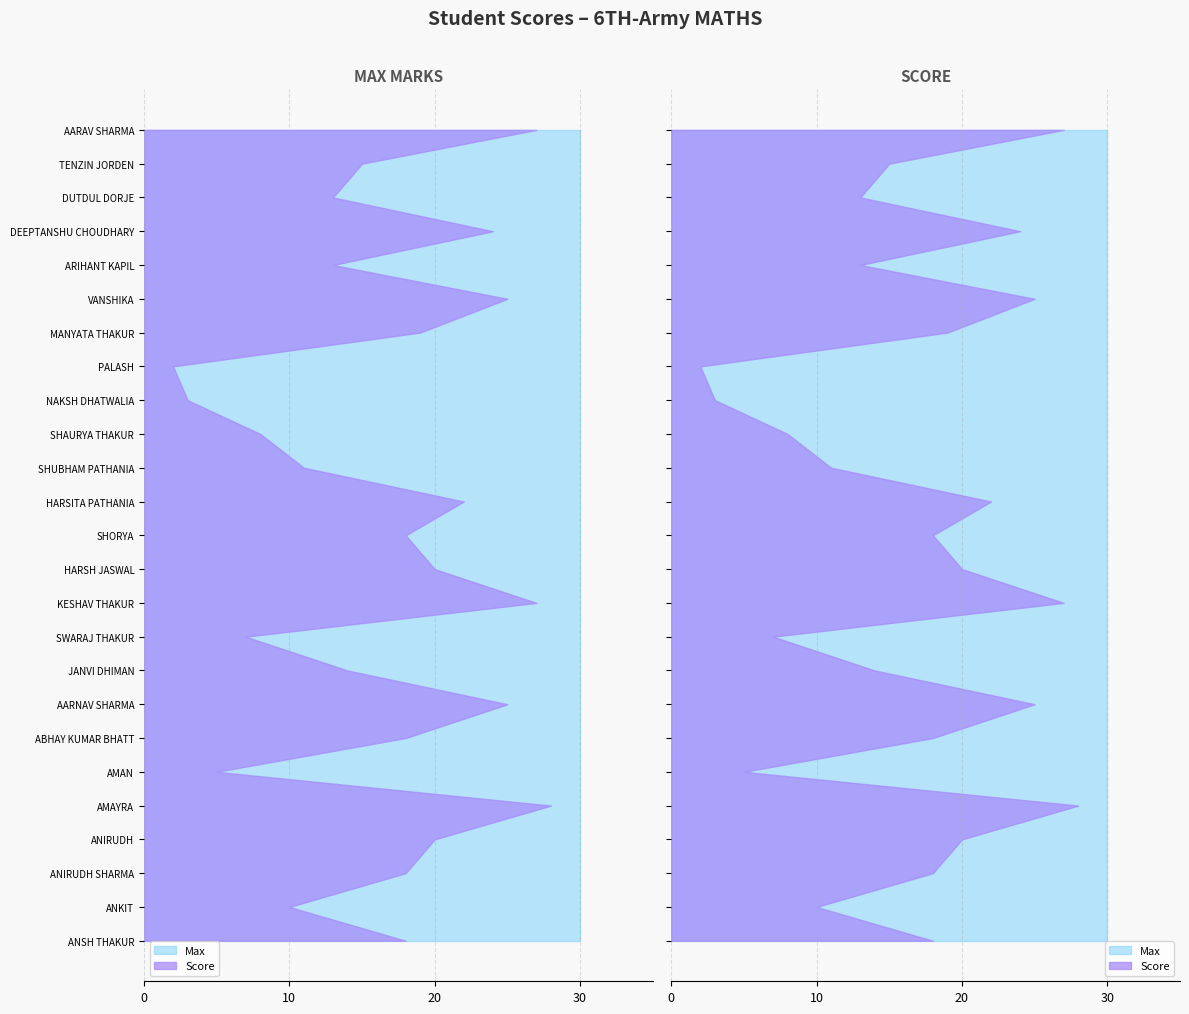

Reading right to left, what are all the values shown in this chart?

Score: AARAV SHARMA=27	TENZIN JORDEN=15	DUTDUL DORJE=13	DEEPTANSHU CHOUDHARY=24	ARIHANT KAPIL=13	VANSHIKA=25	MANYATA THAKUR=19	PALASH=2	NAKSH DHATWALIA=3	SHAURYA THAKUR=8	SHUBHAM PATHANIA=11	HARSITA PATHANIA=22	SHORYA=18	HARSH JASWAL=20	KESHAV THAKUR=27	SWARAJ THAKUR=7	JANVI DHIMAN=14	AARNAV SHARMA=25	ABHAY KUMAR BHATT=18	AMAN=5	AMAYRA=28	ANIRUDH=20	ANIRUDH SHARMA=18	ANKIT=10	ANSH THAKUR=18
Max: AARAV SHARMA=30	TENZIN JORDEN=30	DUTDUL DORJE=30	DEEPTANSHU CHOUDHARY=30	ARIHANT KAPIL=30	VANSHIKA=30	MANYATA THAKUR=30	PALASH=30	NAKSH DHATWALIA=30	SHAURYA THAKUR=30	SHUBHAM PATHANIA=30	HARSITA PATHANIA=30	SHORYA=30	HARSH JASWAL=30	KESHAV THAKUR=30	SWARAJ THAKUR=30	JANVI DHIMAN=30	AARNAV SHARMA=30	ABHAY KUMAR BHATT=30	AMAN=30	AMAYRA=30	ANIRUDH=30	ANIRUDH SHARMA=30	ANKIT=30	ANSH THAKUR=30